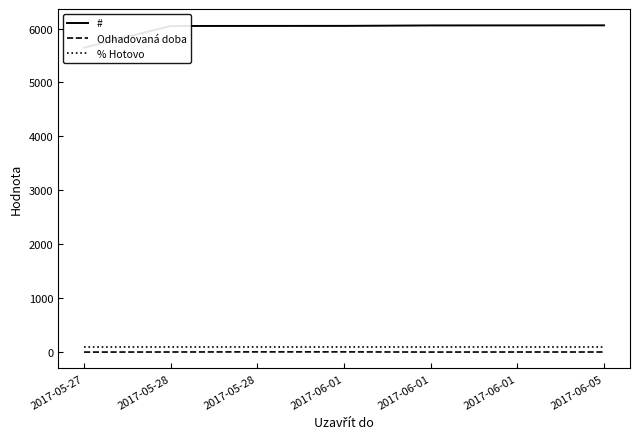

Reading right to left, extract all data points from this chart.

#: 6060.0	6059.0	6058.0	6050.0	6049.0	6048.0	5645.0
Odhadovaná doba: 2.0	2.0	1.0	4.0	4.0	2.0	0.5
% Hotovo: 100.0	100.0	100.0	100.0	100.0	100.0	100.0